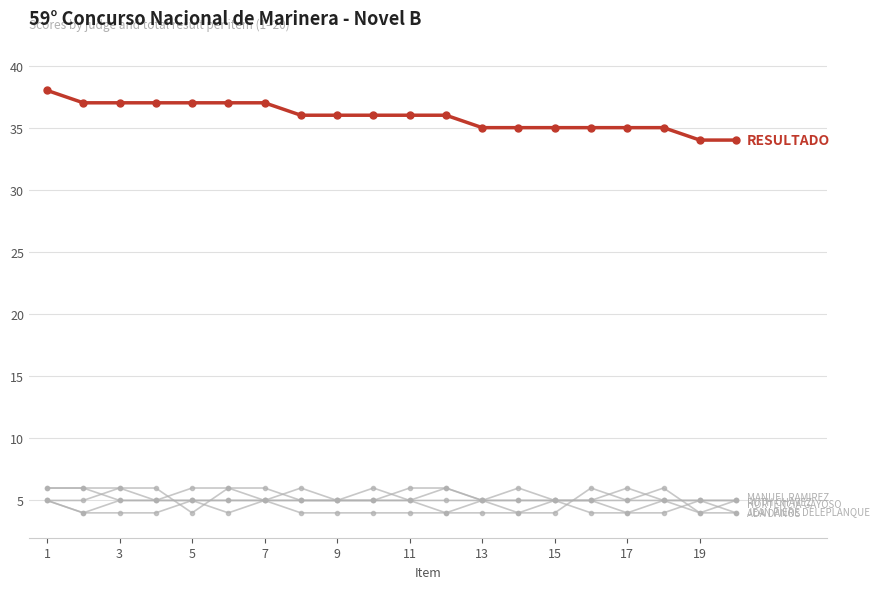

Is this an area chart (filled region under the line)?

No